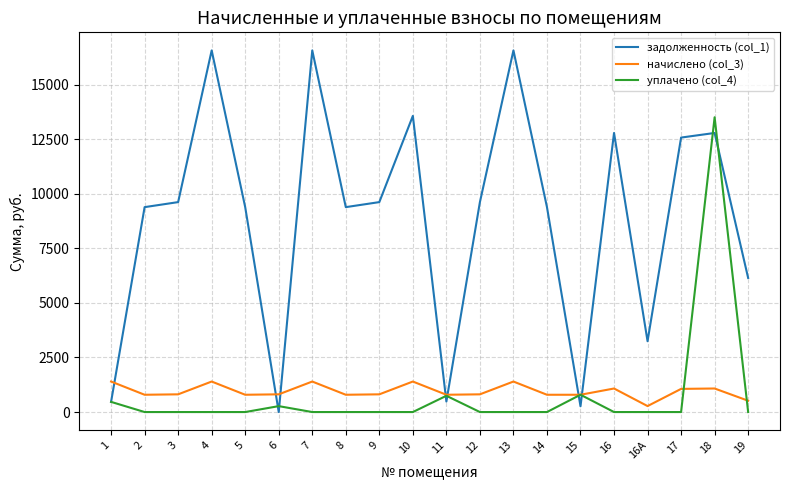

Rank the series at 13 from lowest to highest value.

уплачено (col_4), начислено (col_3), задолженность (col_1)